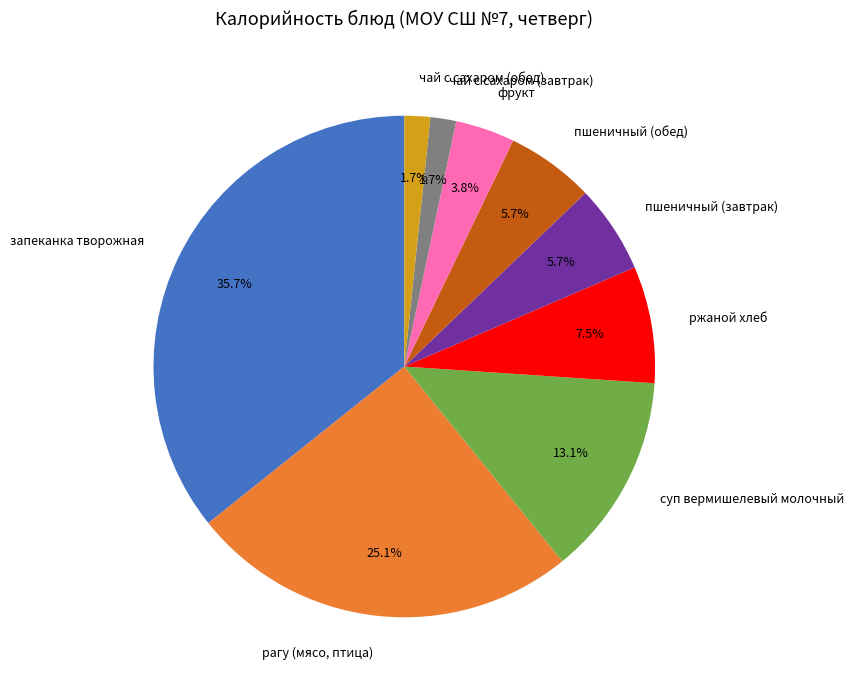

Which slice is the largest?

запеканка творожная